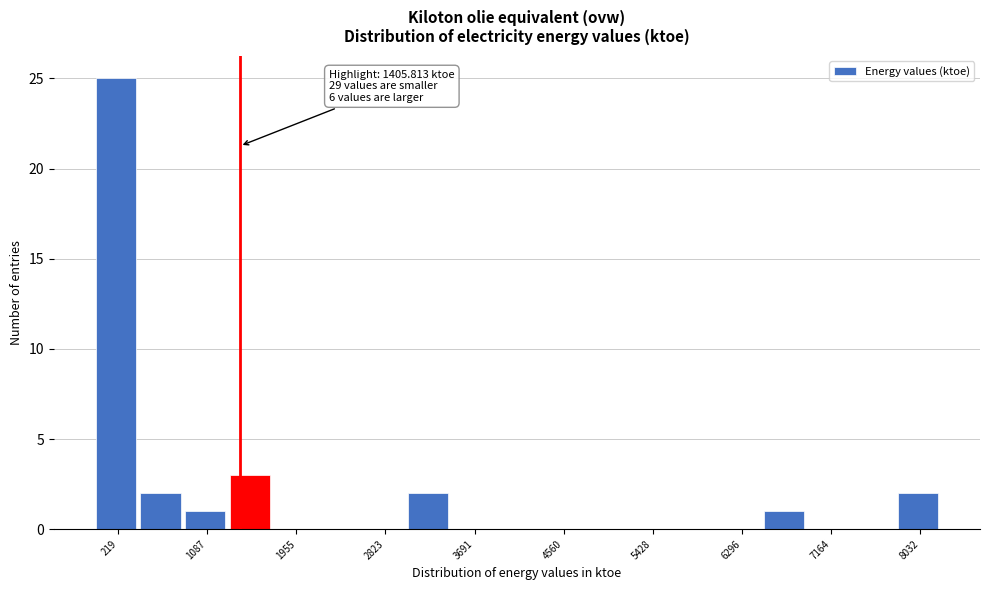

Which range on the x-axis has the tallest bar?

0 to 400